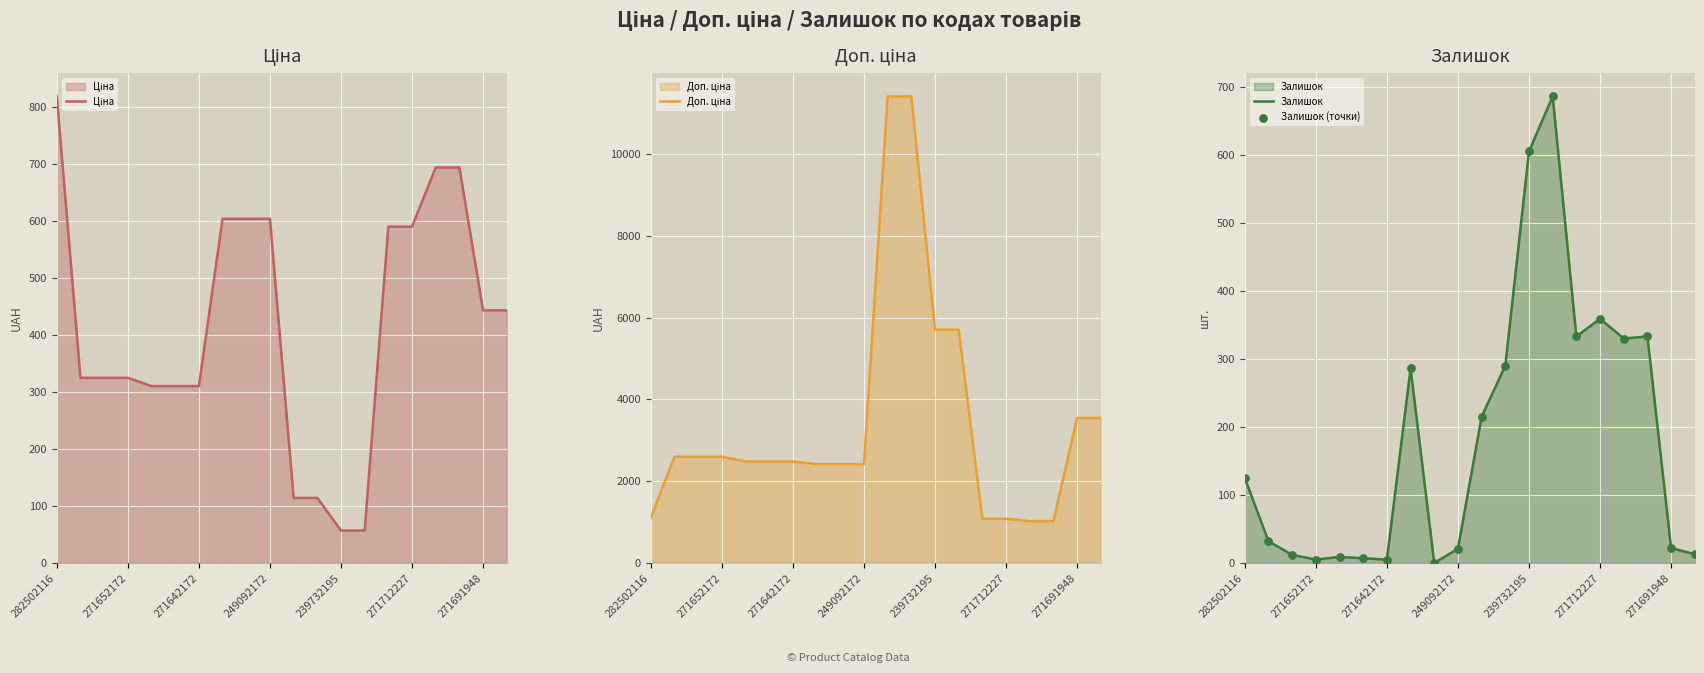

At how many categories does at least one series exceed 3721?

4